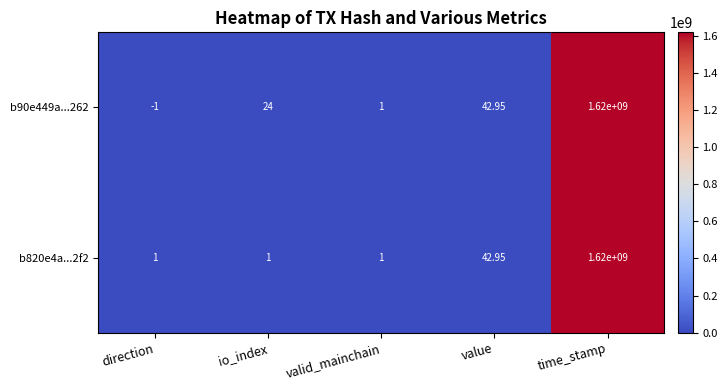

At which category is the sum across all series the highest?

time_stamp